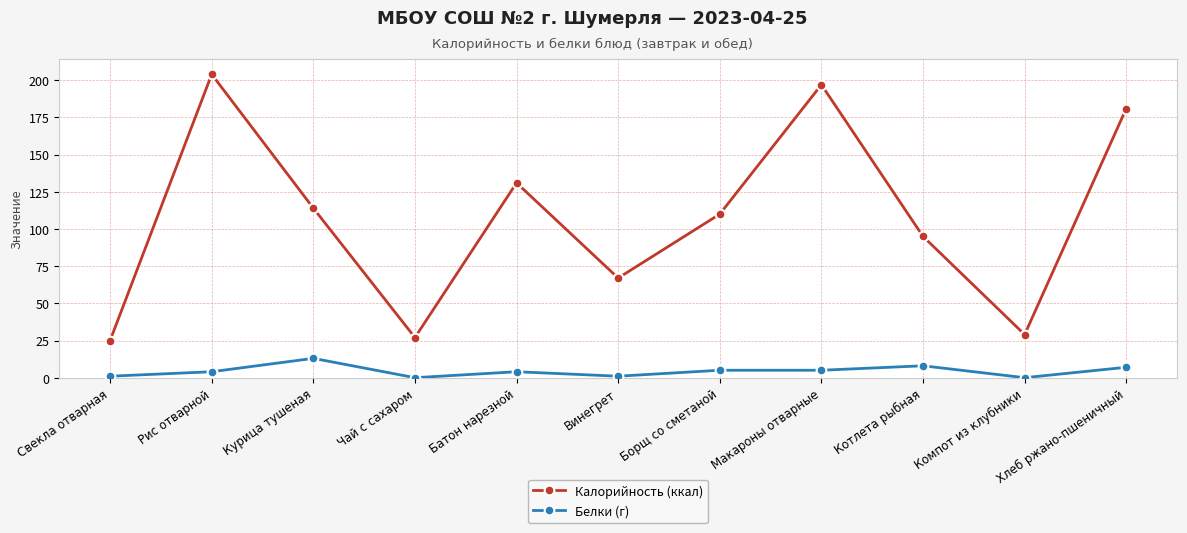

What is the difference between the highest and lowest values at Компот из клубники?

29